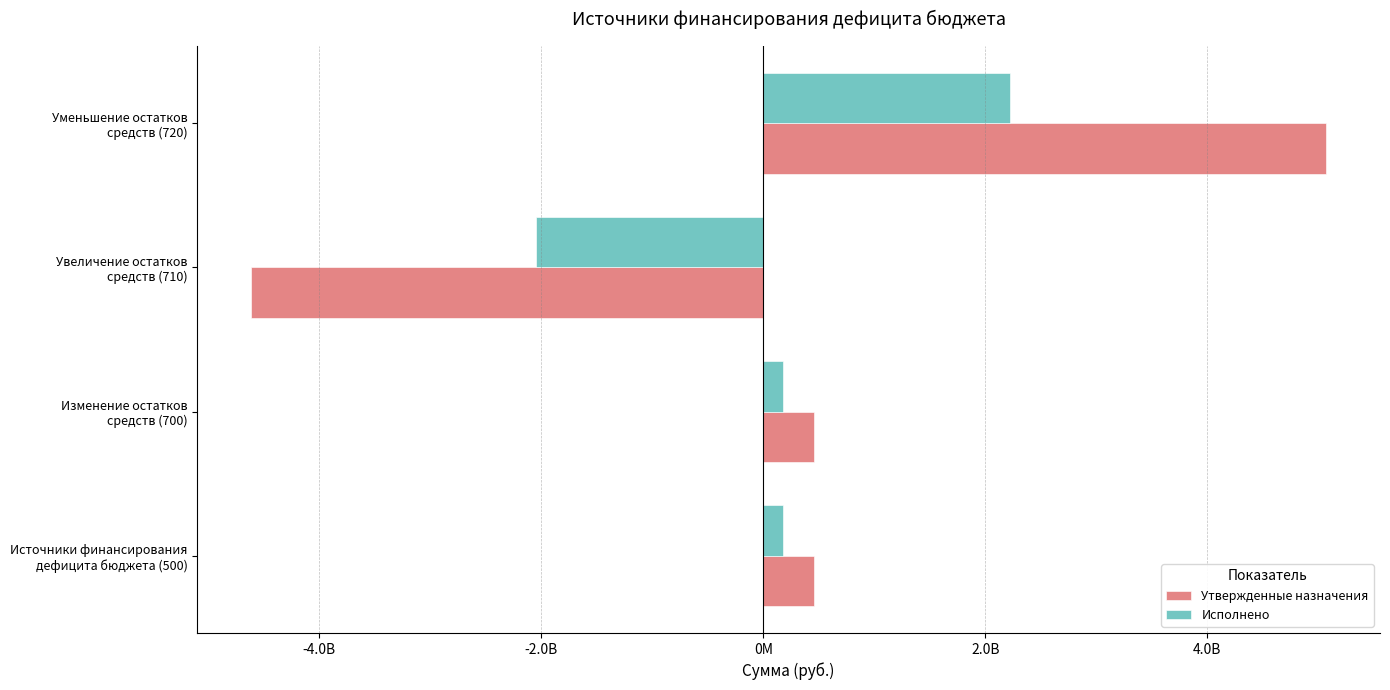

Reading right to left, list all the values displayed in this chart.

Утвержденные назначения: 5073537890.8	-4616751104.1	456786786.7	456786786.7
Исполнено: 2226939835.8	-2046958004.9	179981830.9	179981830.9